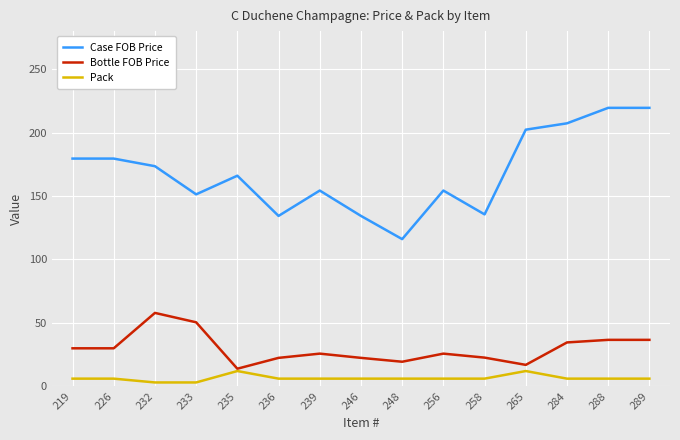

How many lines are shown in the chart?

3